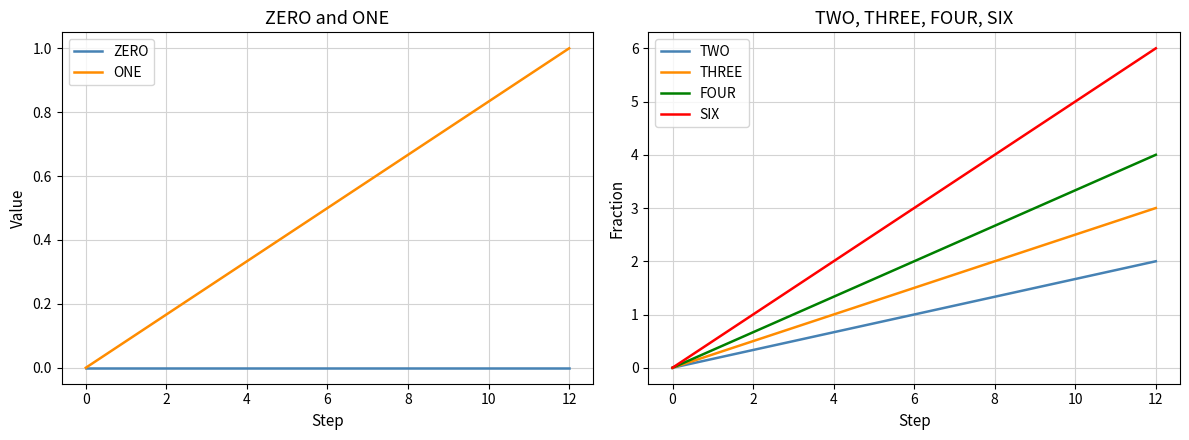

The value of ZERO at 2 is 0.0. True or false?

True